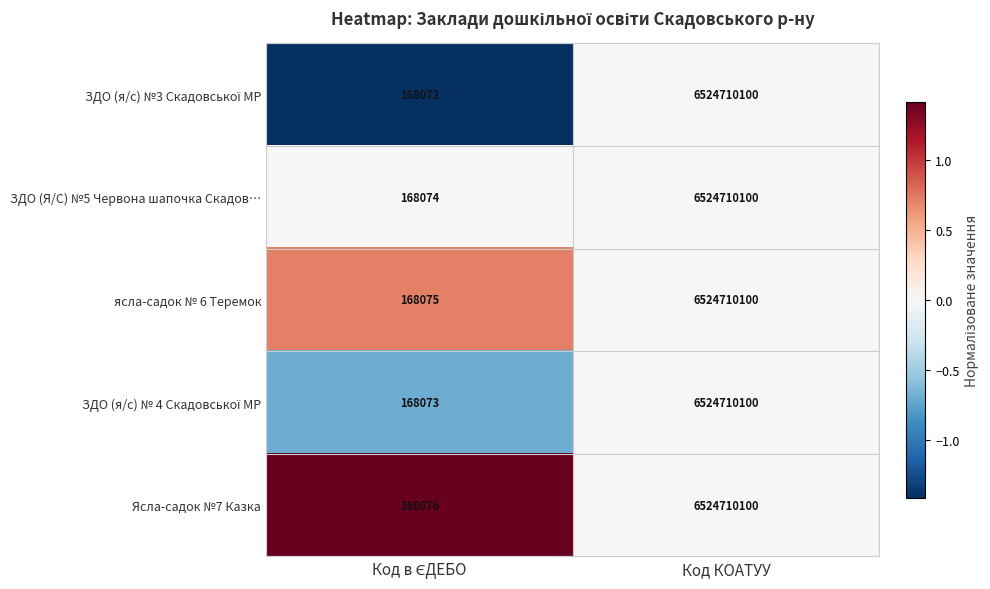

What value does the ЗДО (Я/С) №5 Червона шапочка Скадов… series have at Код КОАТУУ, to the nearest 100?

6524710100